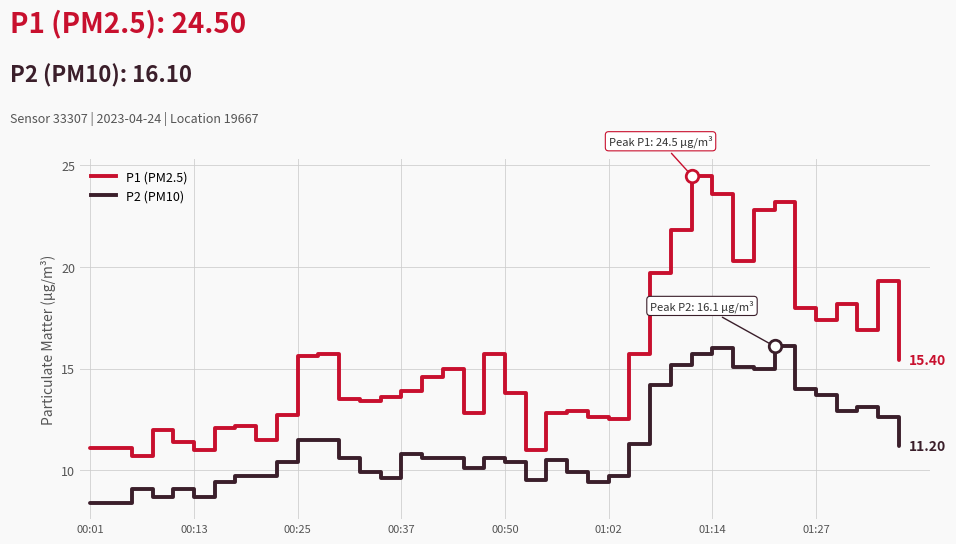

List the series in order of their overall mean, lowest first.

P2 (PM10), P1 (PM2.5)